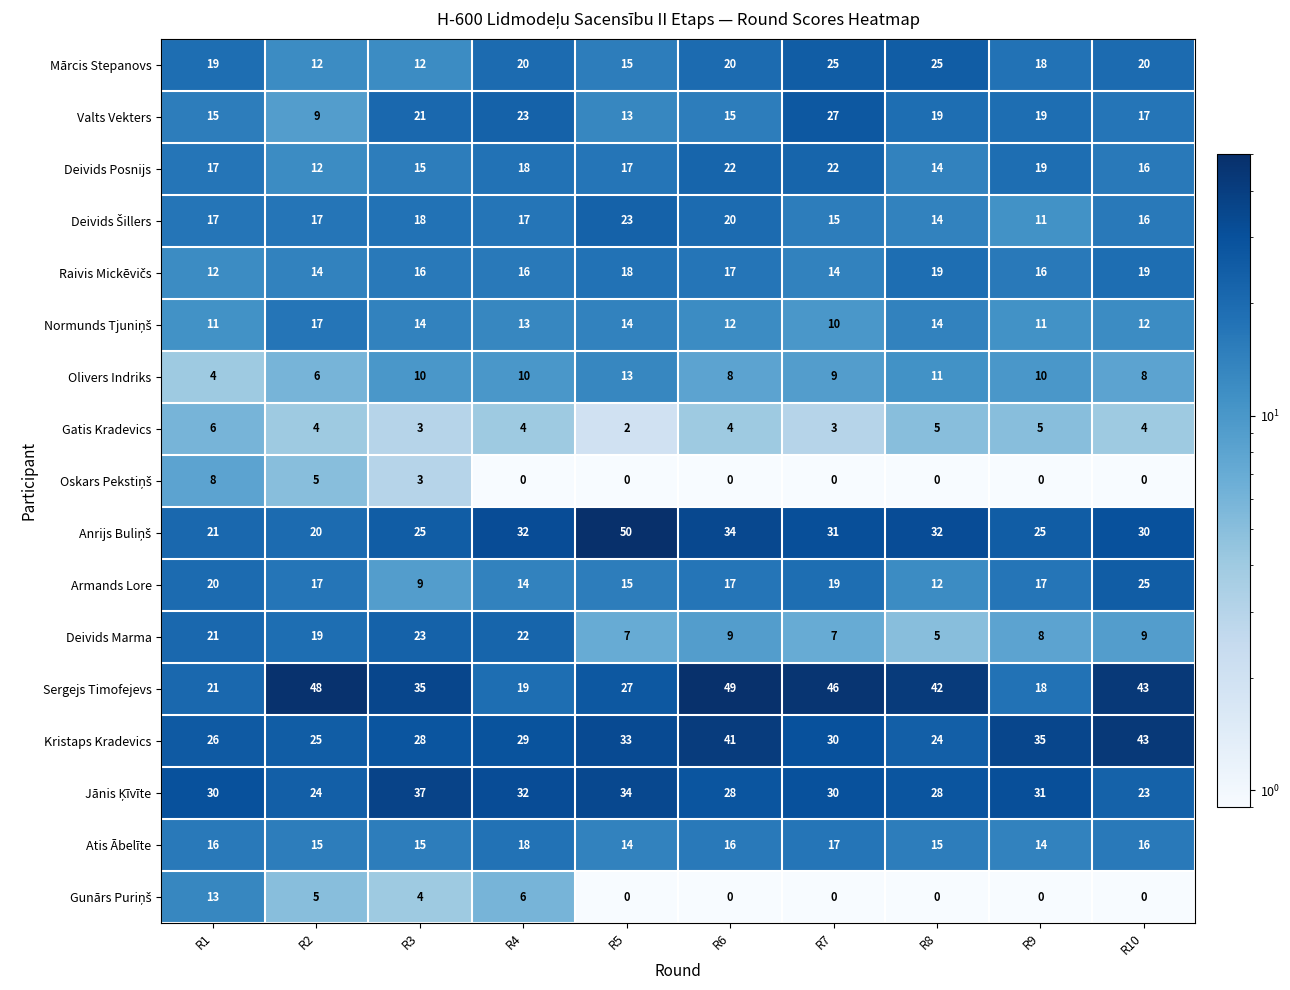

Is the value of Deivids Marma at R5 greater than the value of Sergejs Timofejevs at R3?

No